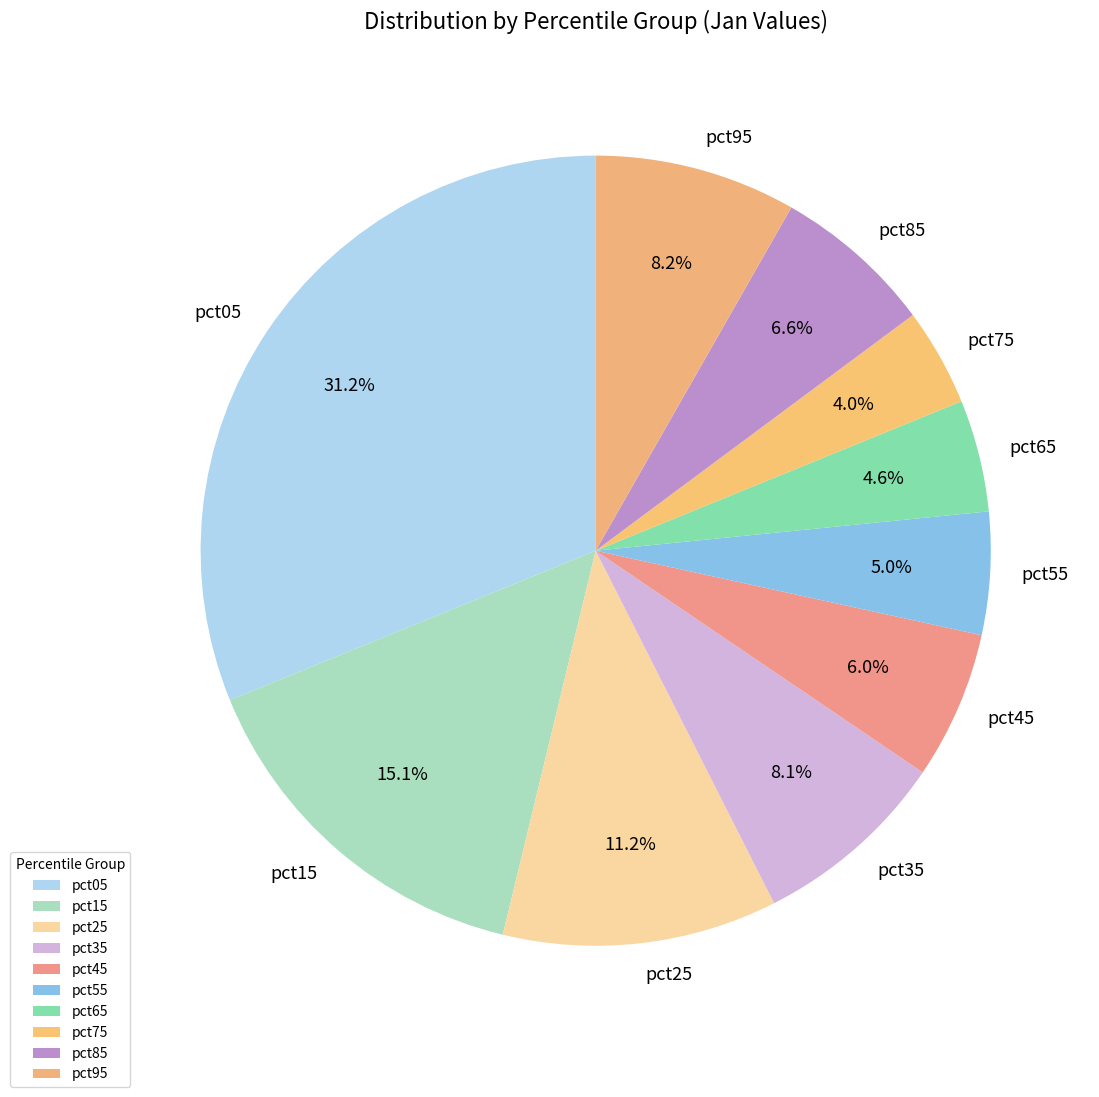

How many segments does this pie chart have?

10